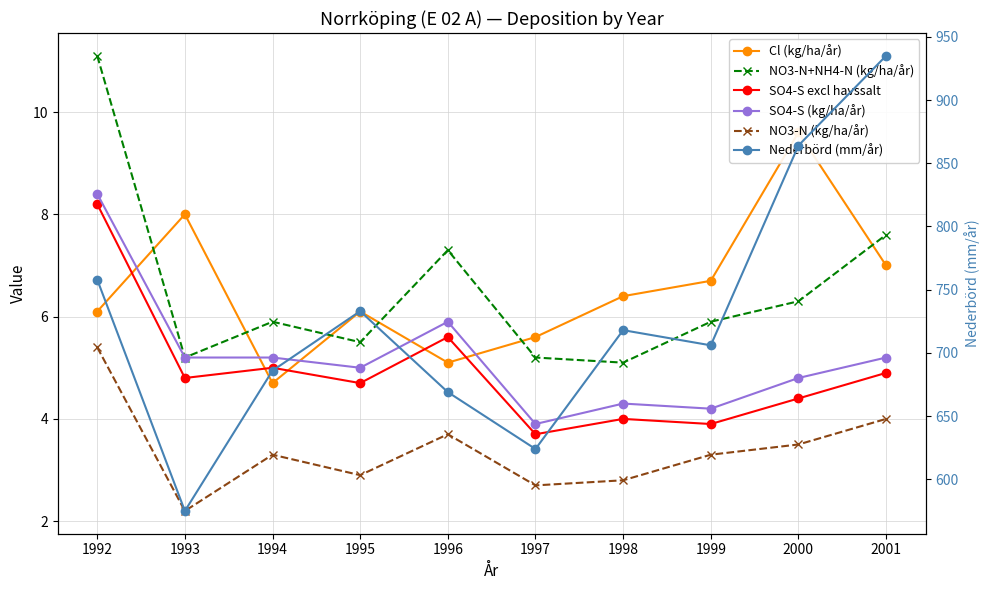

At which label is NO3-N (kg/ha/år) closest to 3?

1995